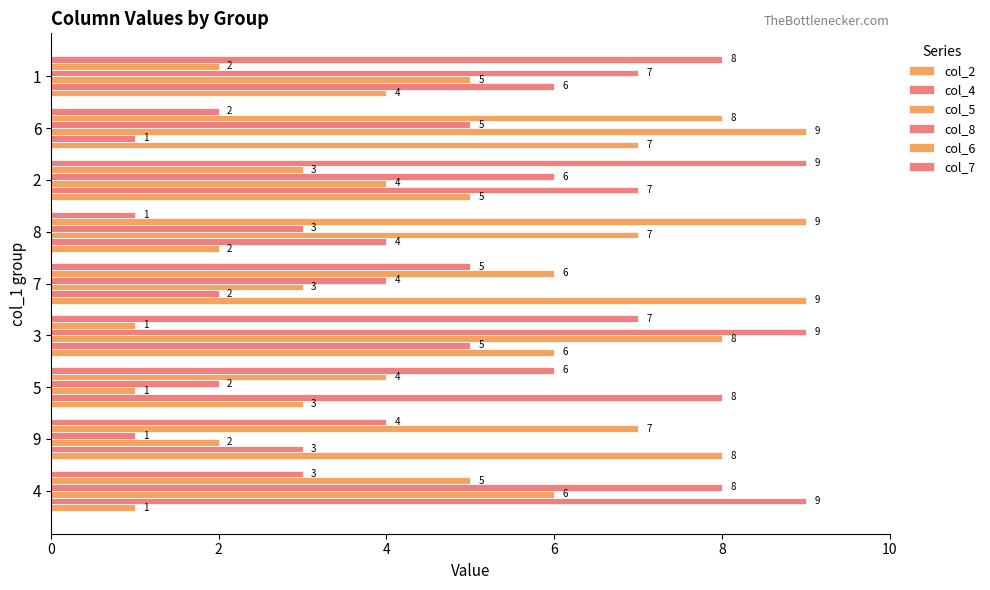

What is the difference between the maximum and minimum values in the col_8 series?

8